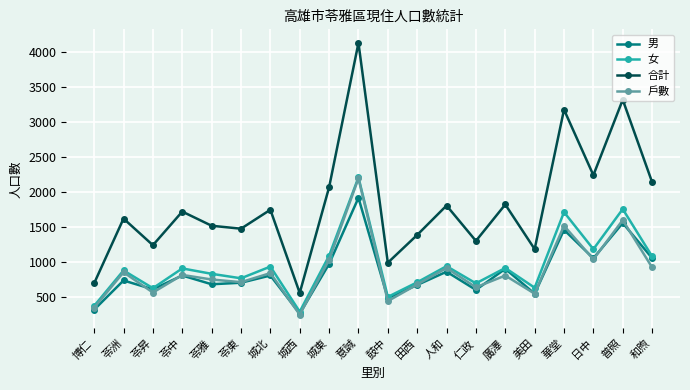

What is the maximum value shown in the chart?

4125